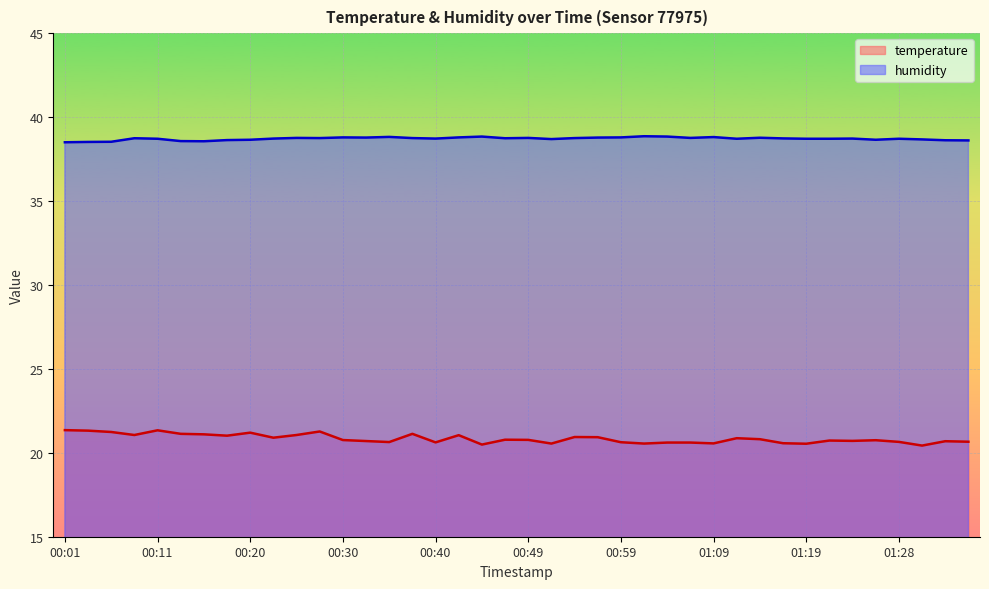

What is the sum of the temperature values at 01:26 and 00:30?

41.5